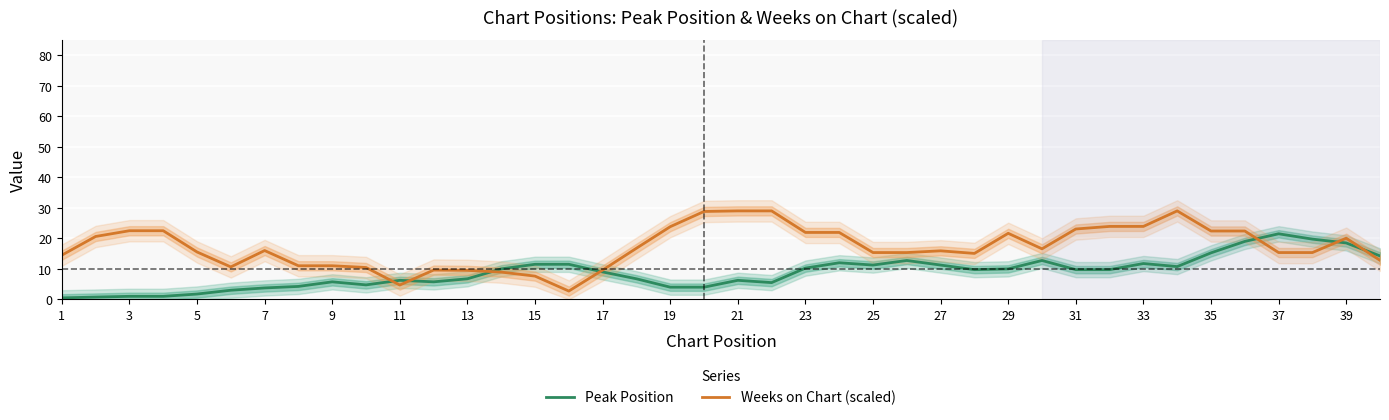

What is the sum of all Peak Position values?

354.0